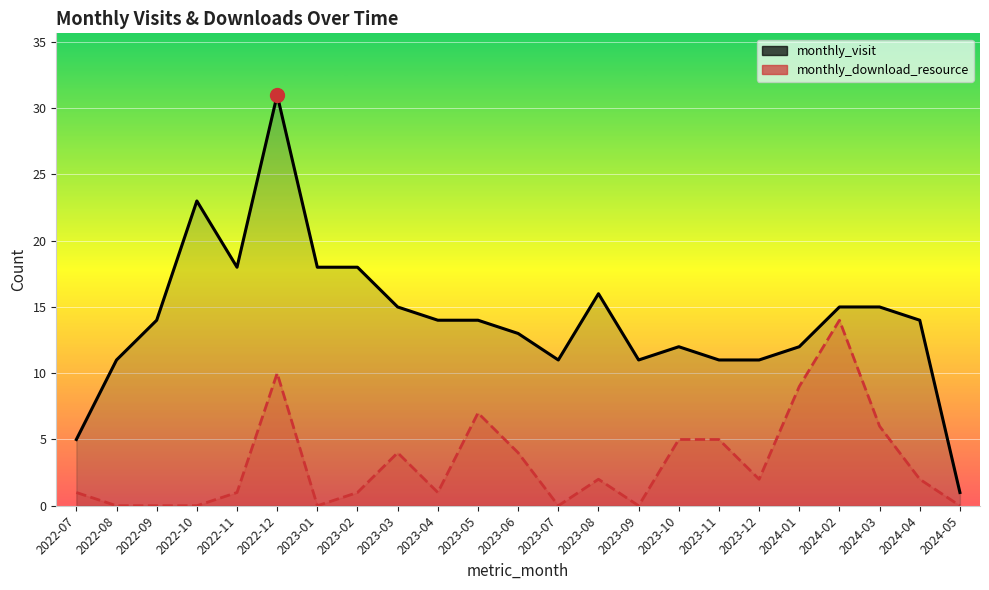

At how many categories does at least one series exceed 1?

22